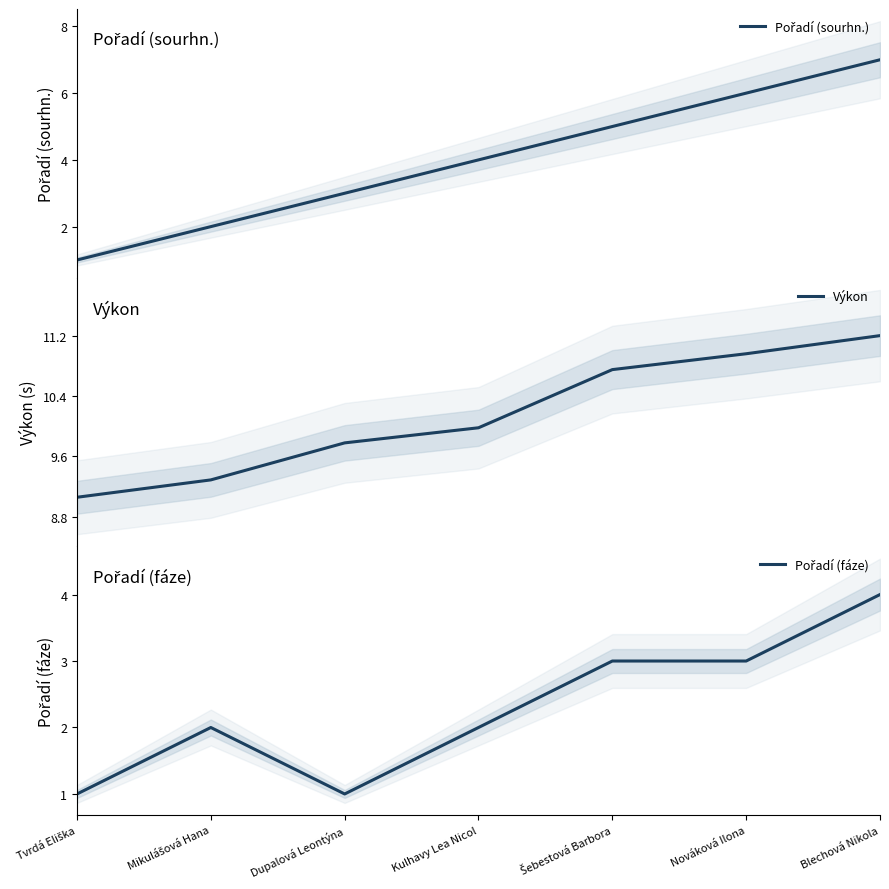

The Pořadí (sourhn.) series shows 1.5 at Blechová Nikola. True or false?

False